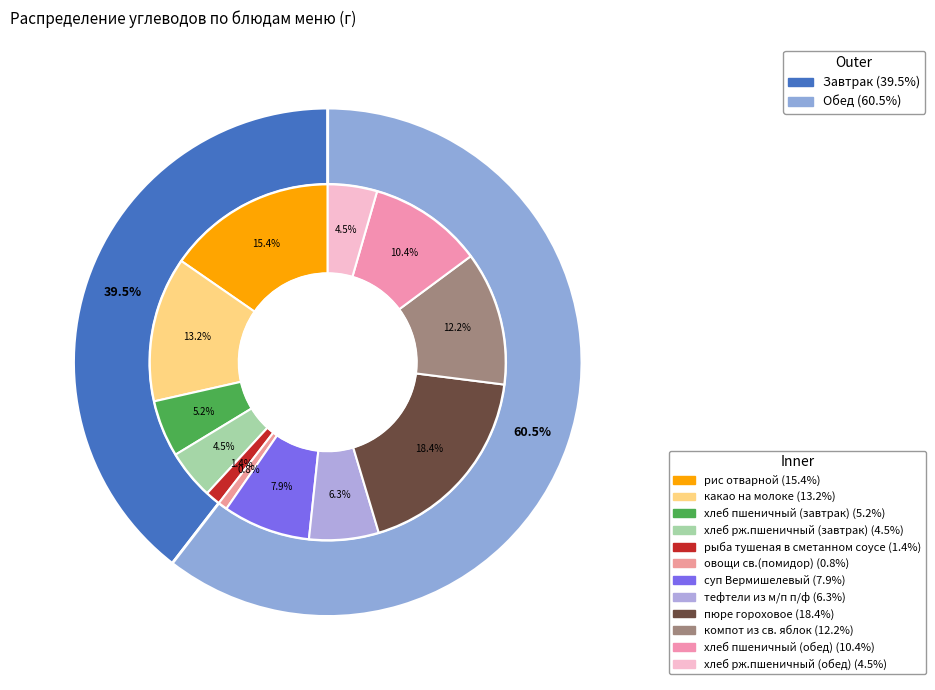

Count the number of slices in the pie.

12